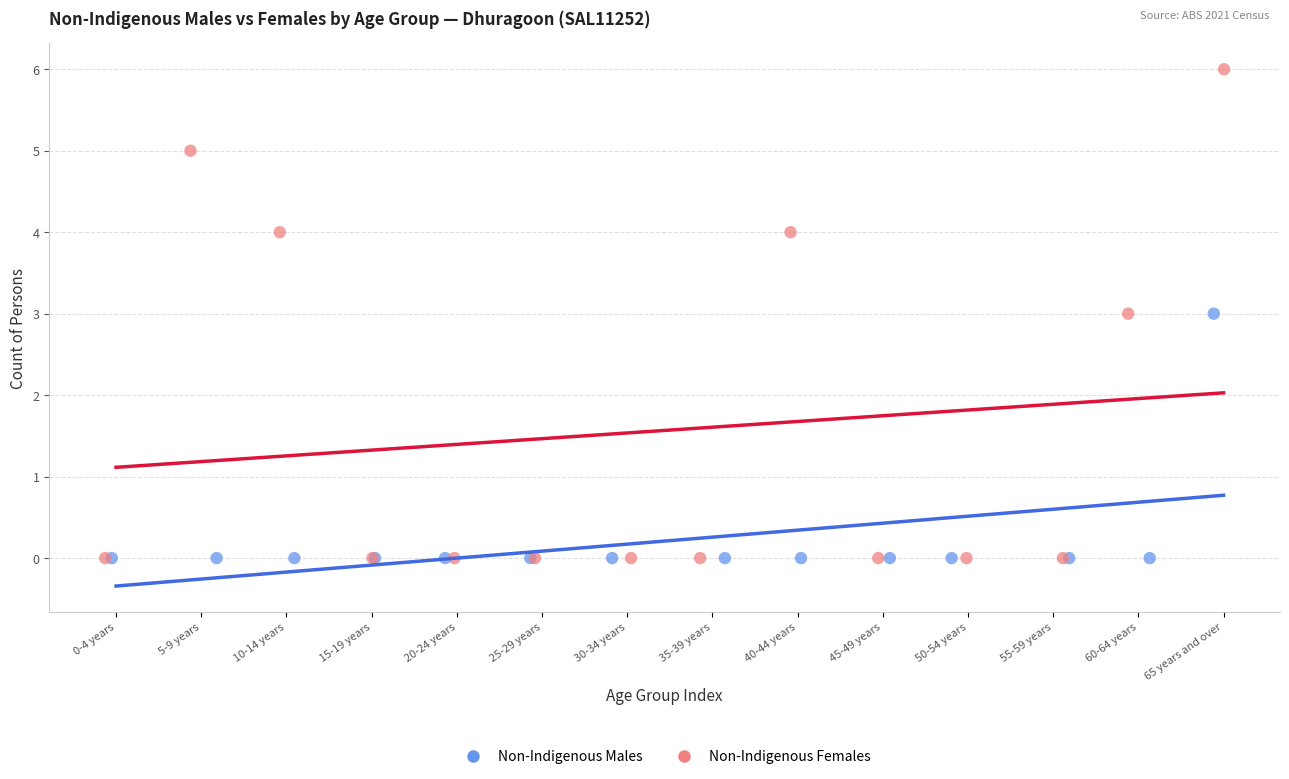

What are all the series names shown in the legend?

Non-Indigenous Males, Non-Indigenous Females